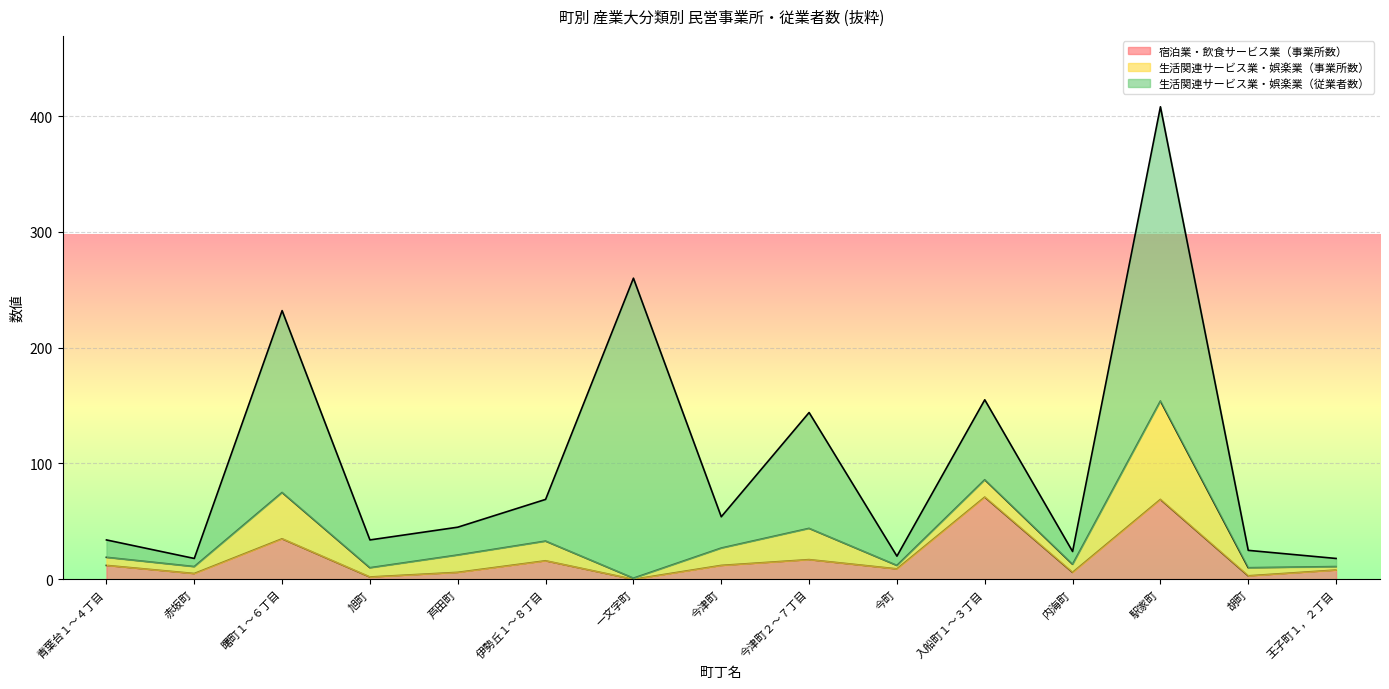

How many data points does each series have?

15